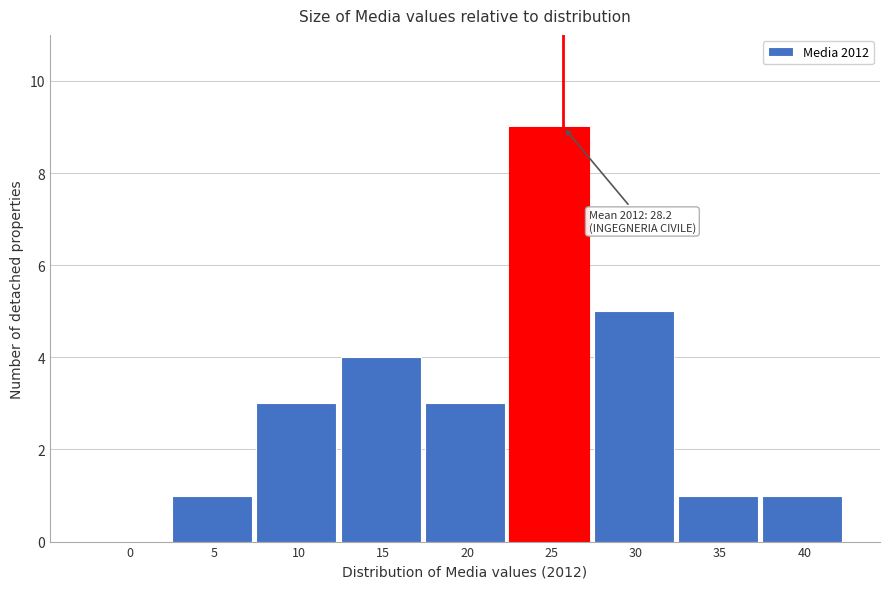

Reading right to left, transcribe all the data shown in this chart.

40=1	35=1	30=5	25=9	20=3	15=4	10=3	5=1	0=0